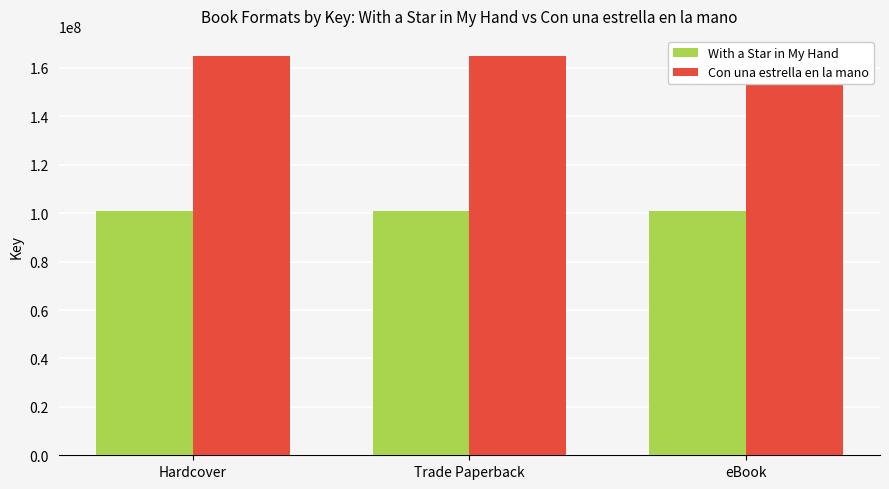

Is it true that With a Star in My Hand equals 101103162 at eBook?

True